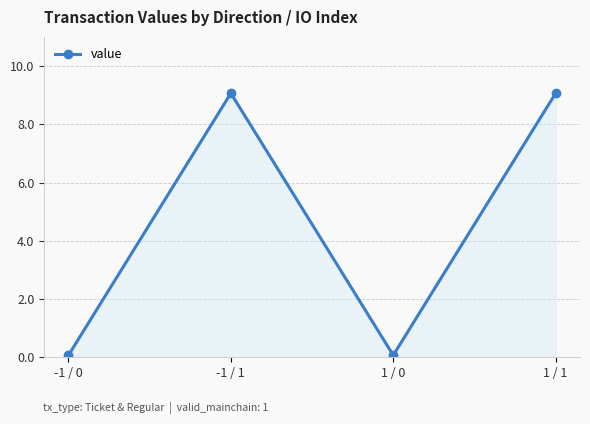

What is the label of the 1st point from the right?

1 / 1